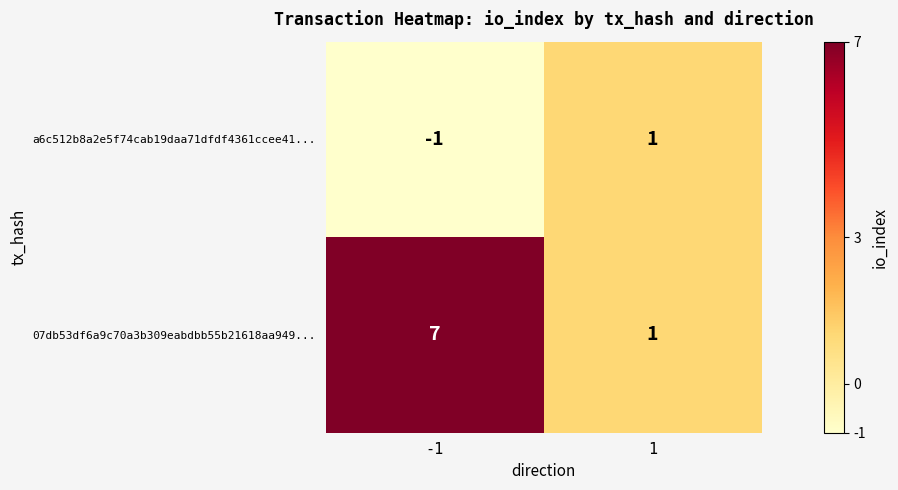

What is the approximate value of 07db53df6a9c70a3b309eabdbb55b21618aa949... at -1?

7